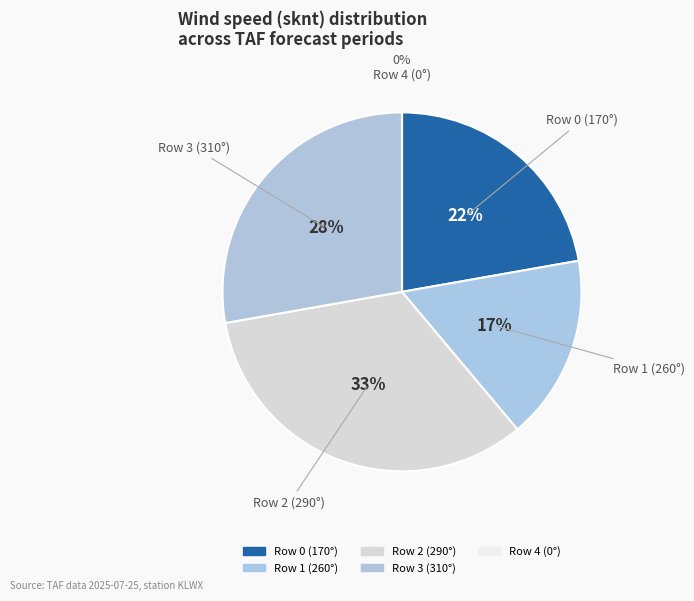

How many slices are in this pie chart?

5